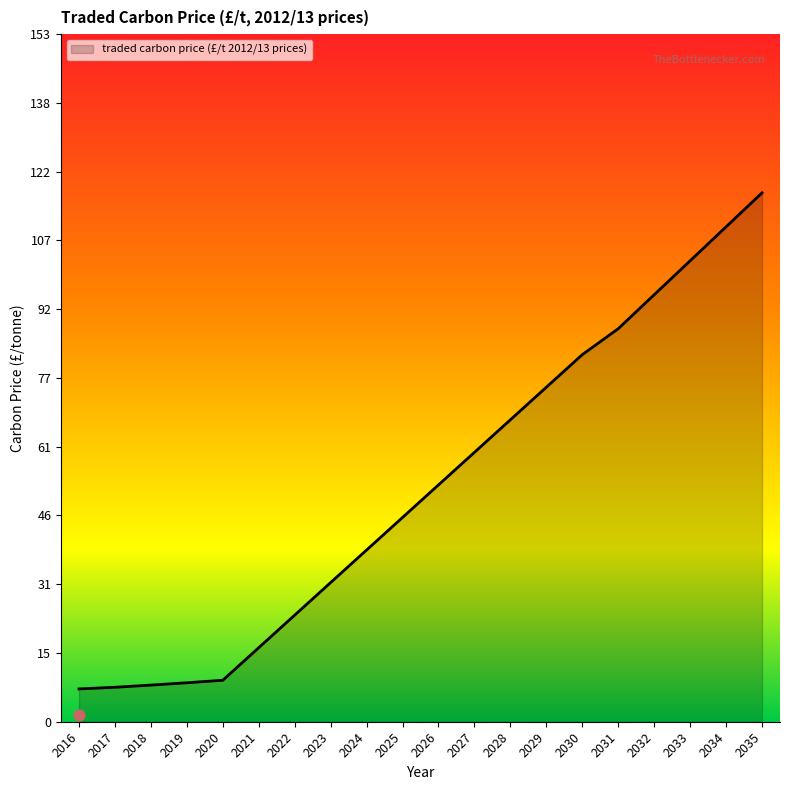

Between 2024 and 2019, which is larger?

2024